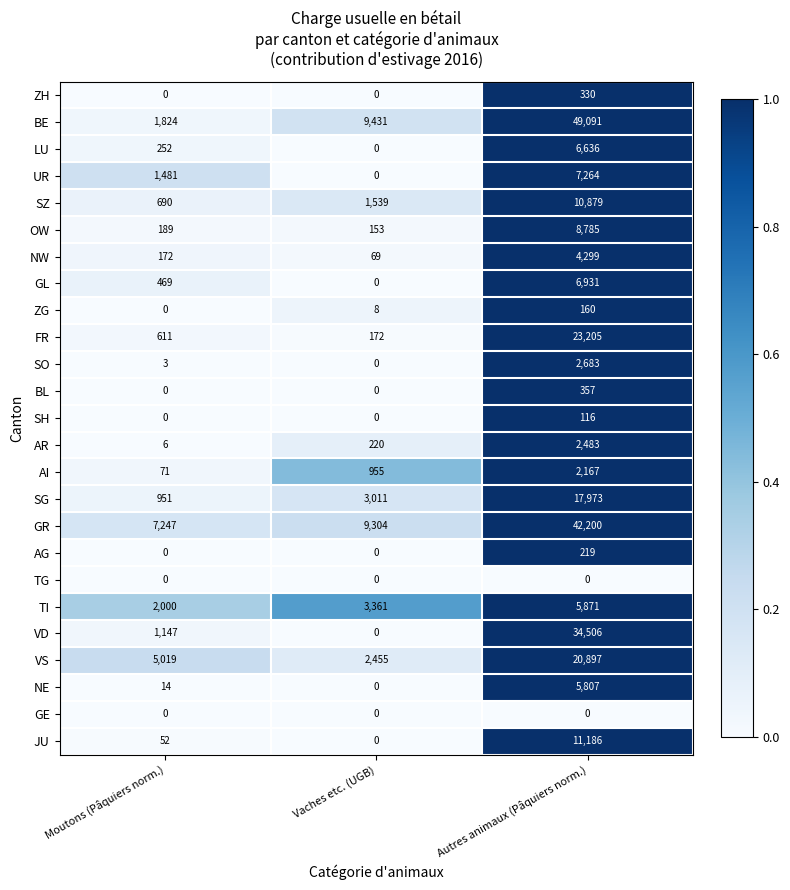

What is the difference between the BE values at Autres animaux (Pâquiers norm.) and Vaches etc. (UGB)?

39660